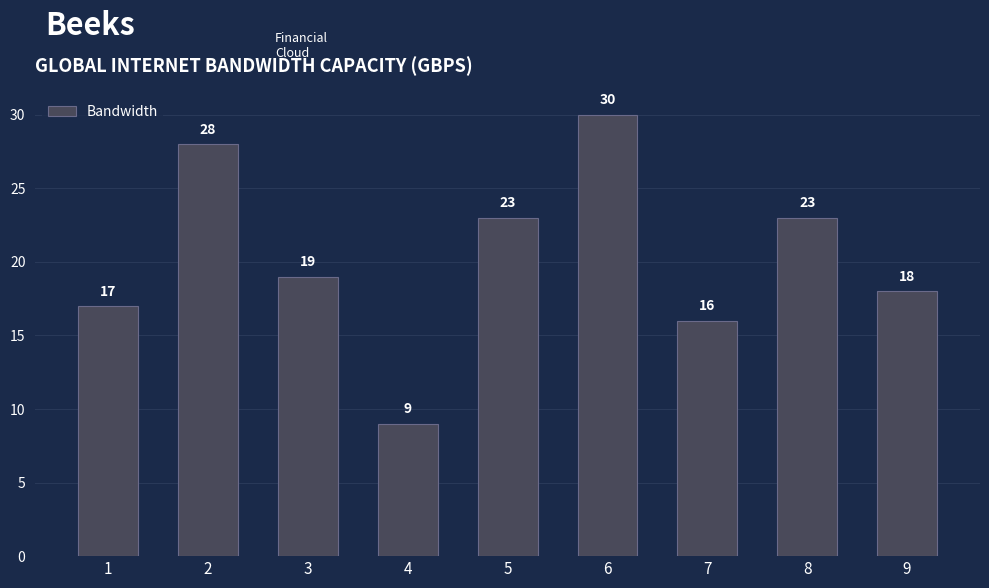

Does the chart contain stacked bars?

No